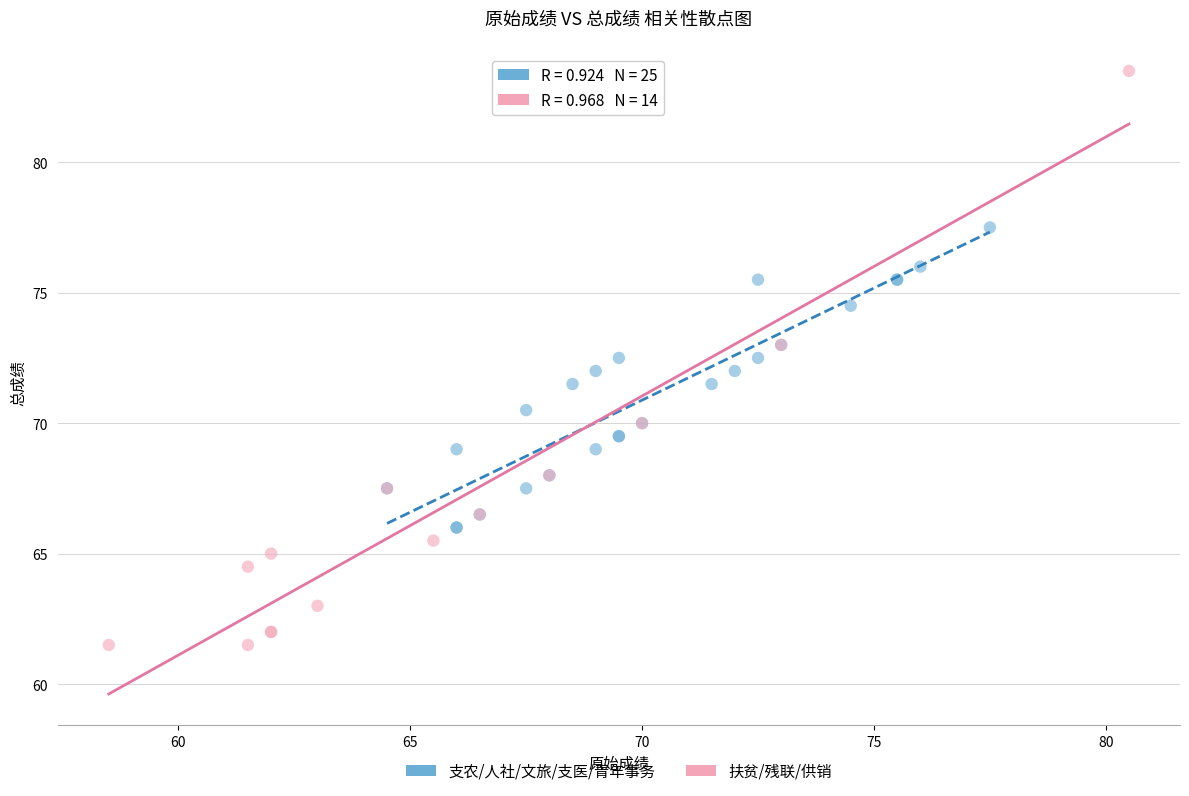

Which series contains the highest Y value?

扶贫/残联/供销